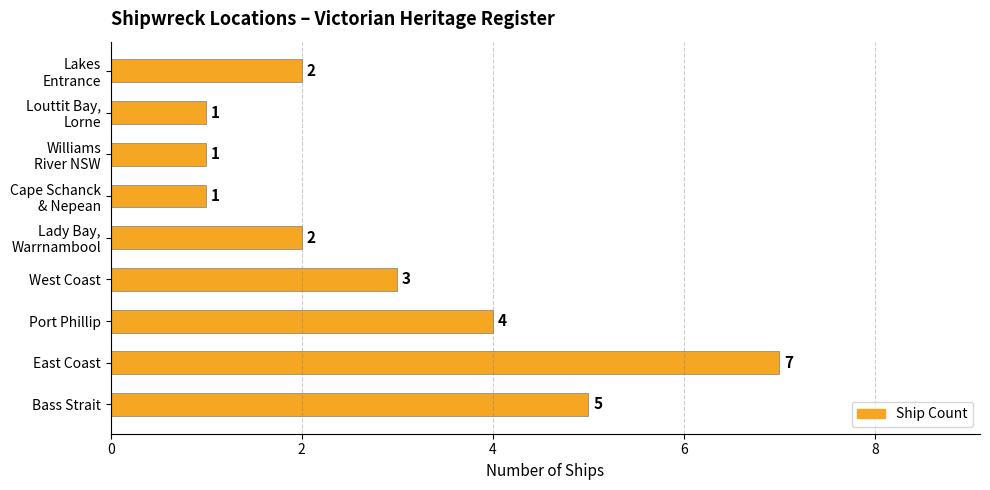

At which category does the chart reach its peak across all series?

East Coast